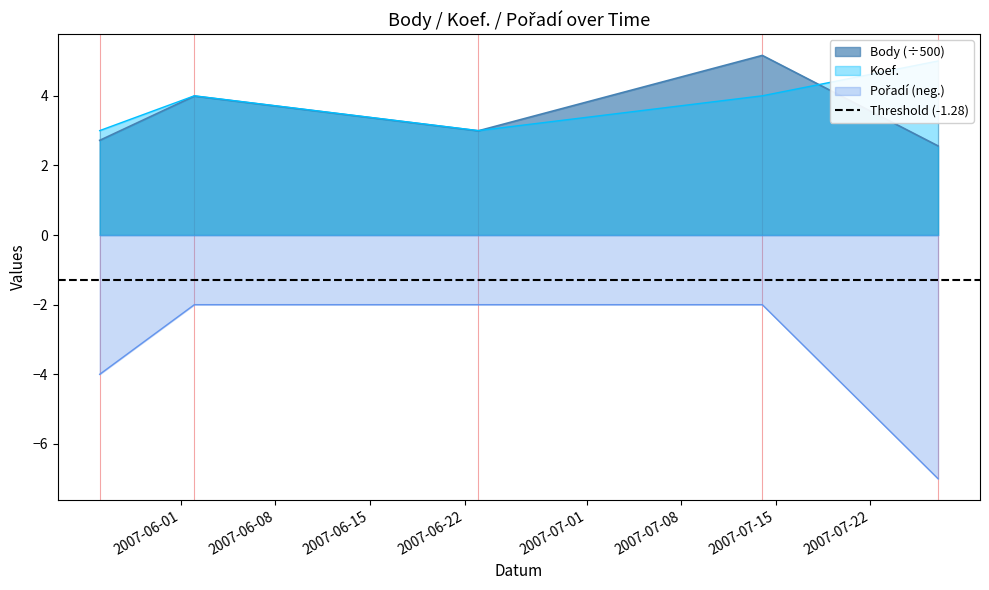

True or false: Pořadí has more than 1 interior local peaks.

False